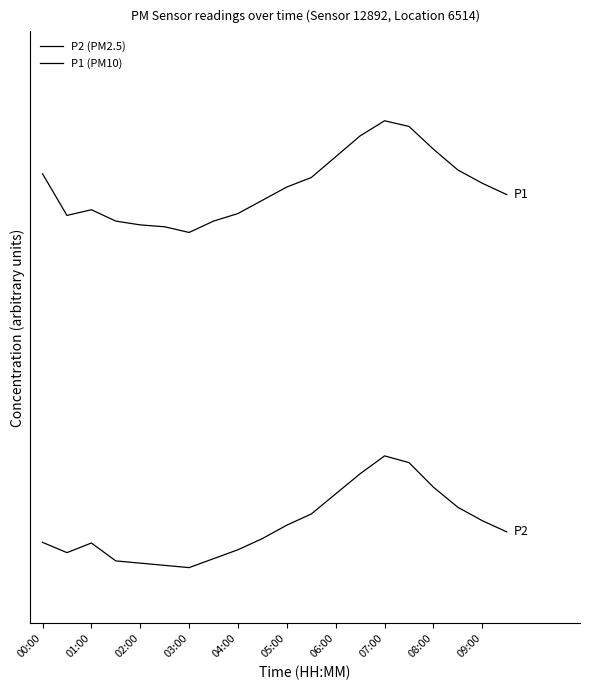

Does the chart display data point markers on the line(s)?

No